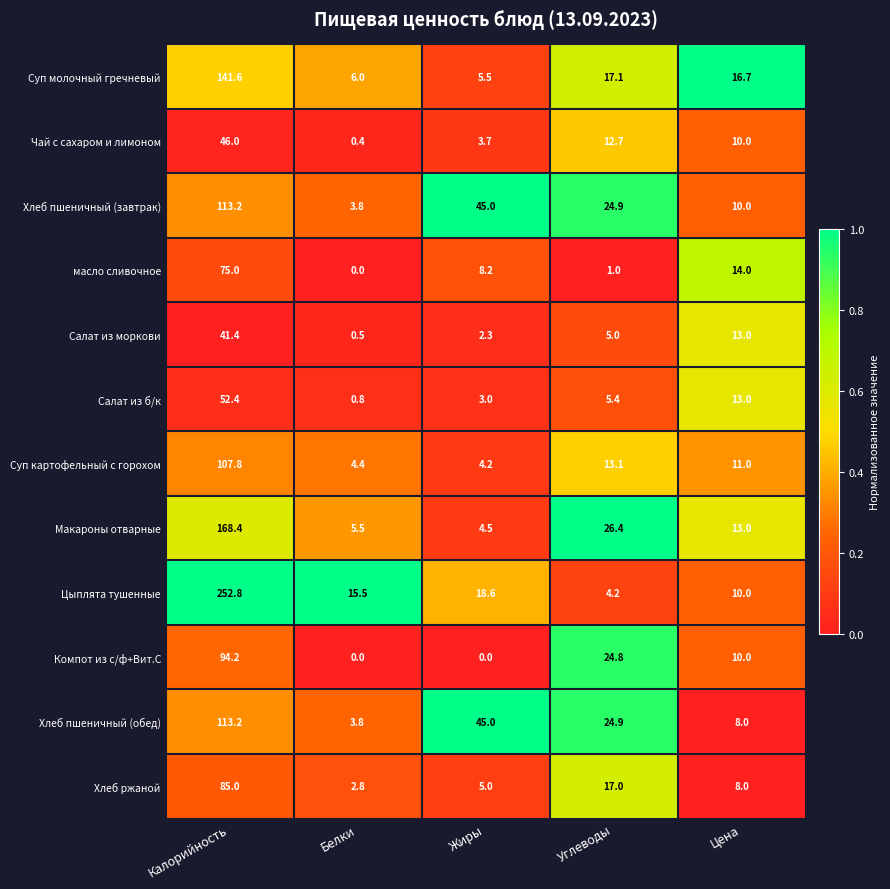

Which series has the widest spread of values?

Цыплята тушенные